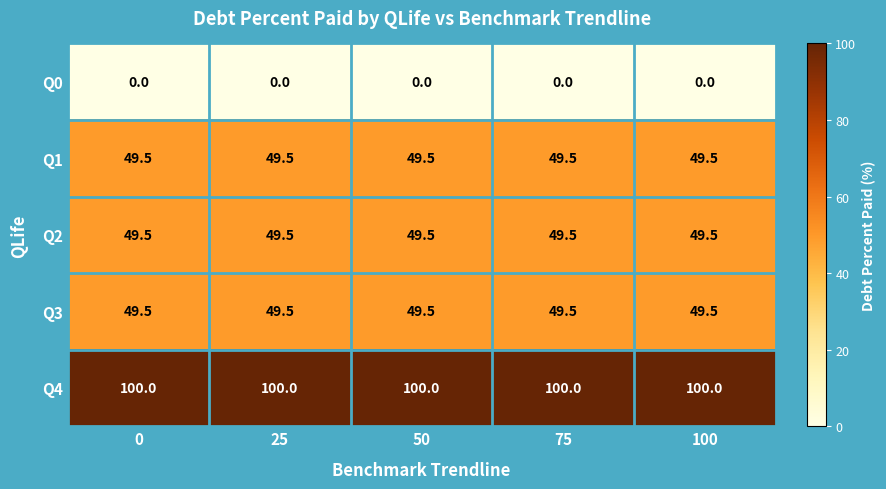

What is the difference between the highest and lowest values at 50?

100.0